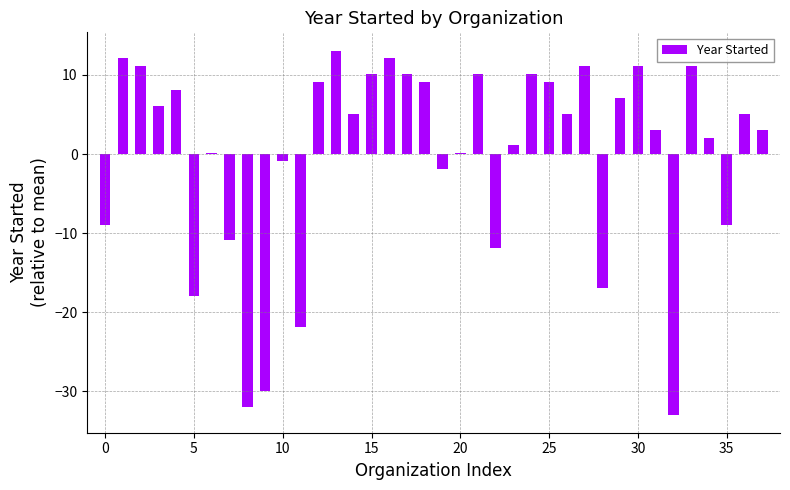

Are the bars horizontal?

No